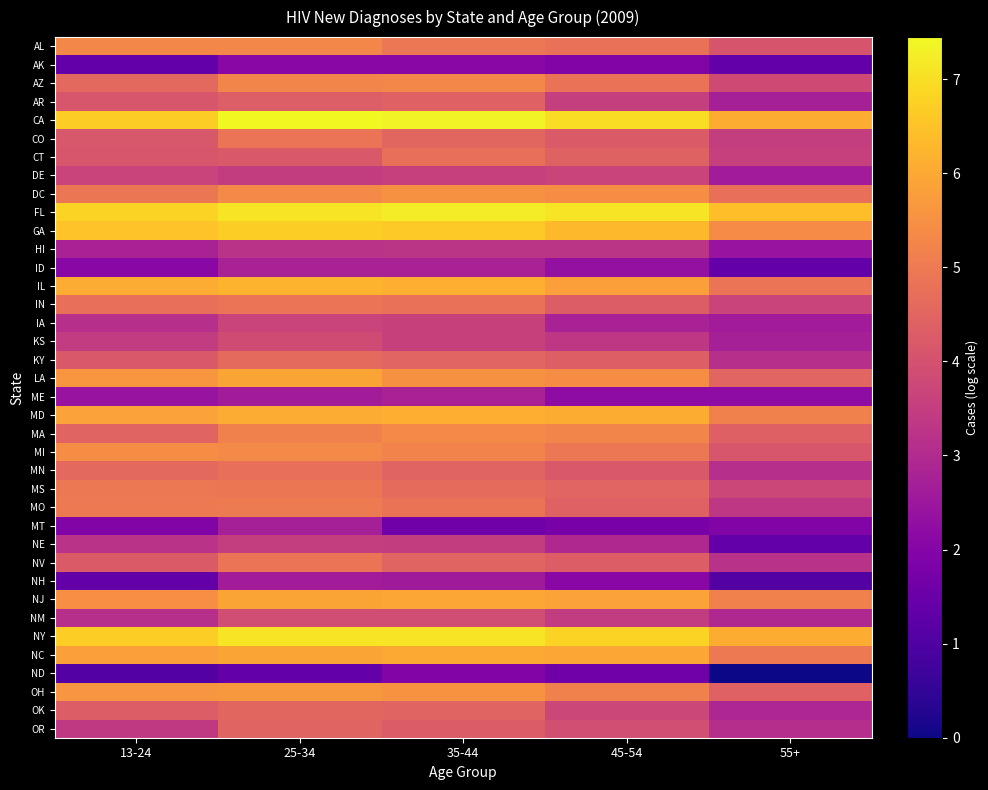

What is the difference between the highest and lowest values at 35-44?

5.7